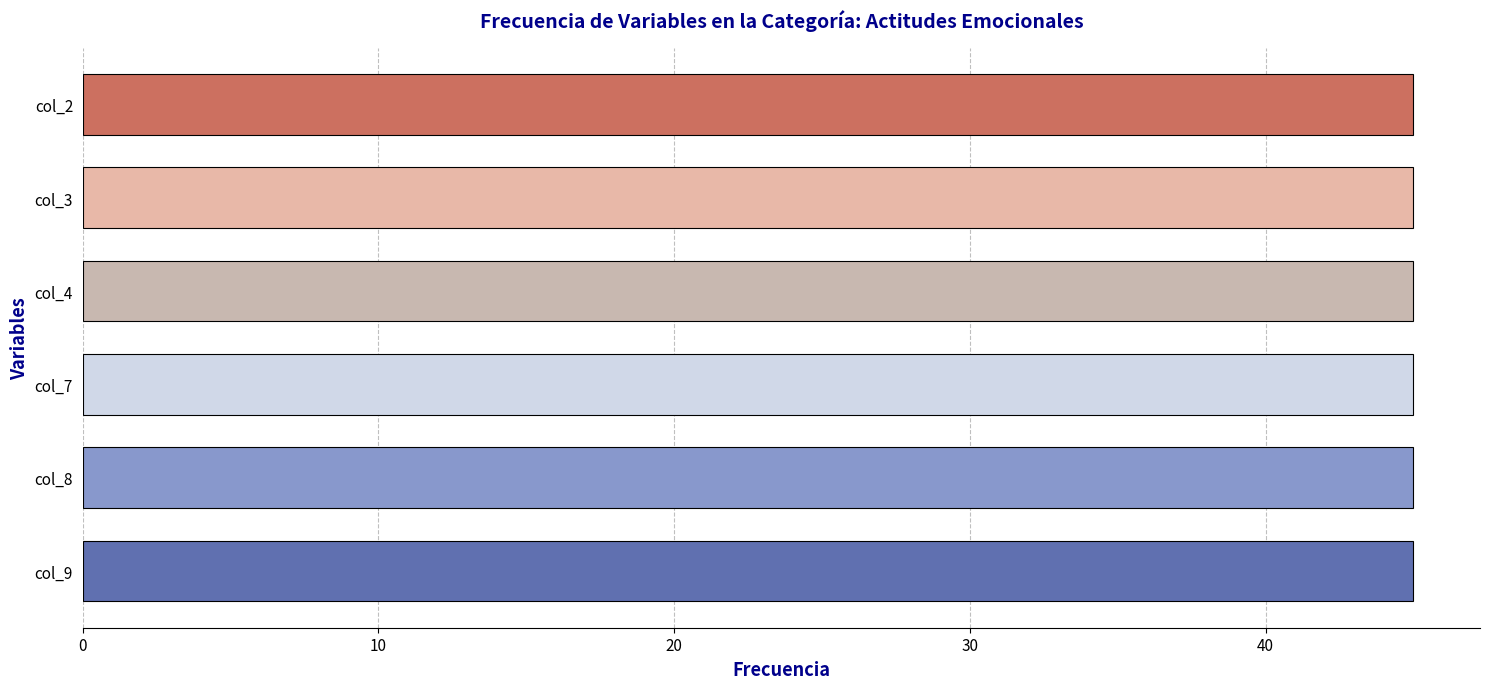

Is it true that col_3 equals 7 at 7?

False